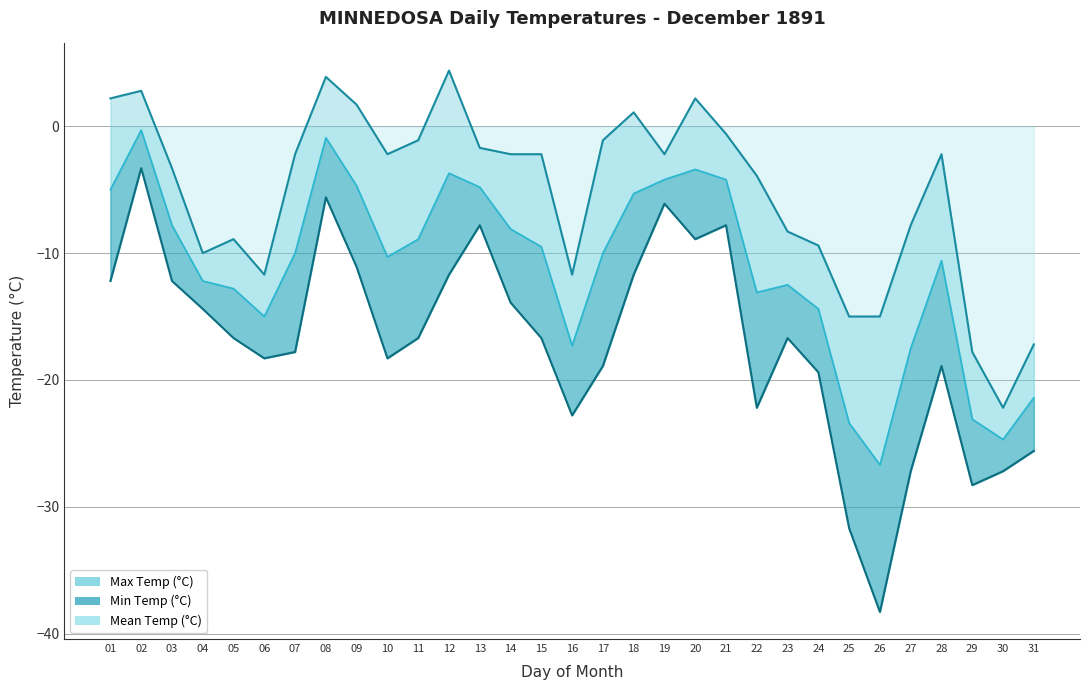

Where is the first local maximum for Mean Temp (°C)?

02